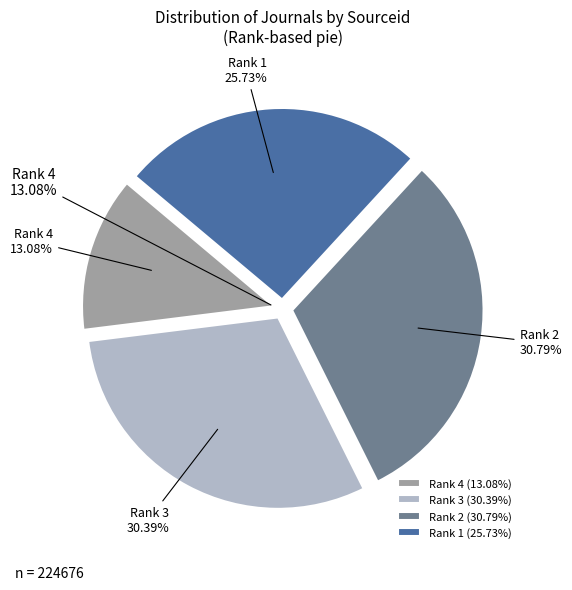

Which category has the biggest portion of the pie?

2